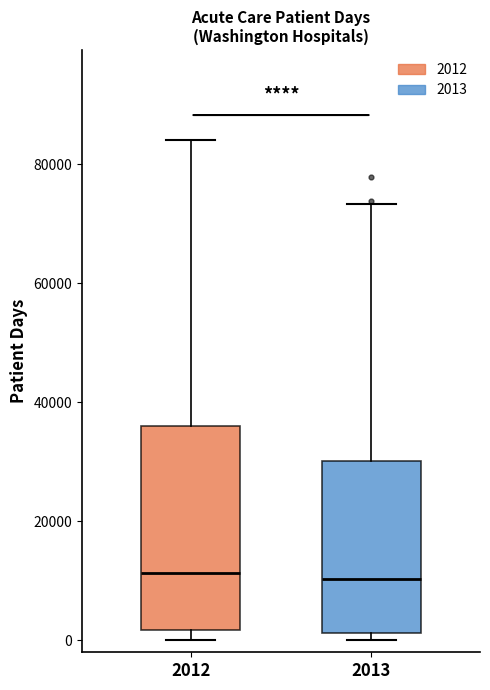

Reading left to right, transcribe this box plot: for each box, give where its median line is, the range the box spans, and where its two whiskers end, as read against the y-axis. The values are not printed on the chart, so give them approximately, as read against the axis.

2012: median 12000, box 2000 to 36000, whiskers 0 to 84000
2013: median 10000, box 2000 to 30000, whiskers 0 to 74000